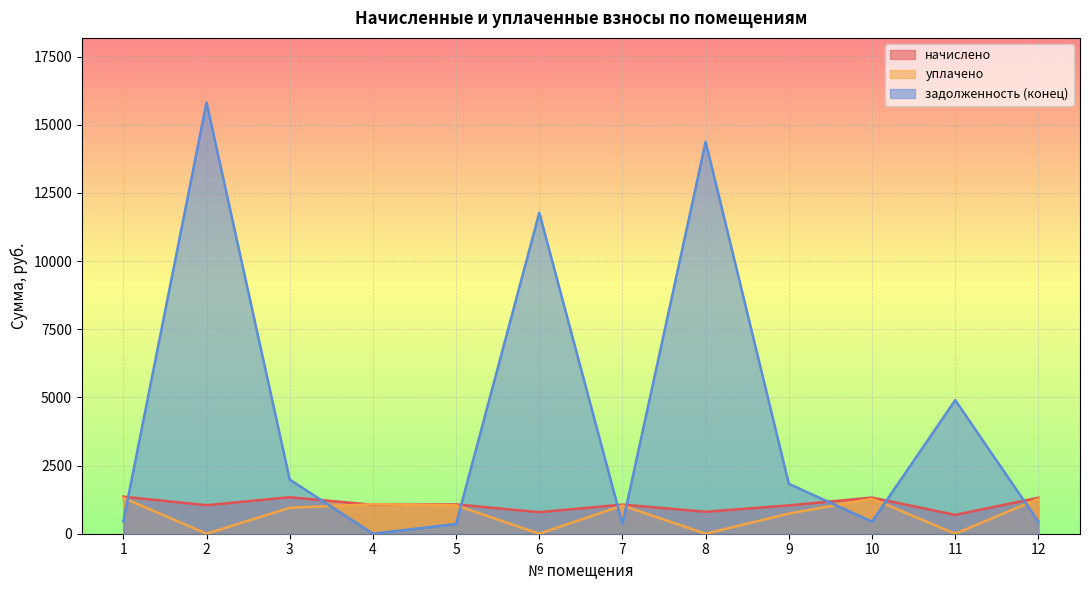

Reading right to left, what are all the values shown in this chart?

начислено: 12=1320.5	11=690.9	10=1325.5	9=1039.0	8=806.1	7=1067.1	6=790.7	5=1074.8	4=1062.0	3=1338.4	2=1046.6	1=1358.8
уплачено: 12=1279.0	11=0.0	10=1283.1	9=739.3	8=0.0	7=1032.9	6=0.0	5=1040.3	4=1080.0	3=952.4	2=0.0	1=1315.3
задолженность (конец): 12=439.3	11=4899.7	10=441.9	9=1829.6	8=14376.1	7=355.7	6=11773.3	5=358.3	4=0.0	3=1986.5	2=15814.9	1=452.9